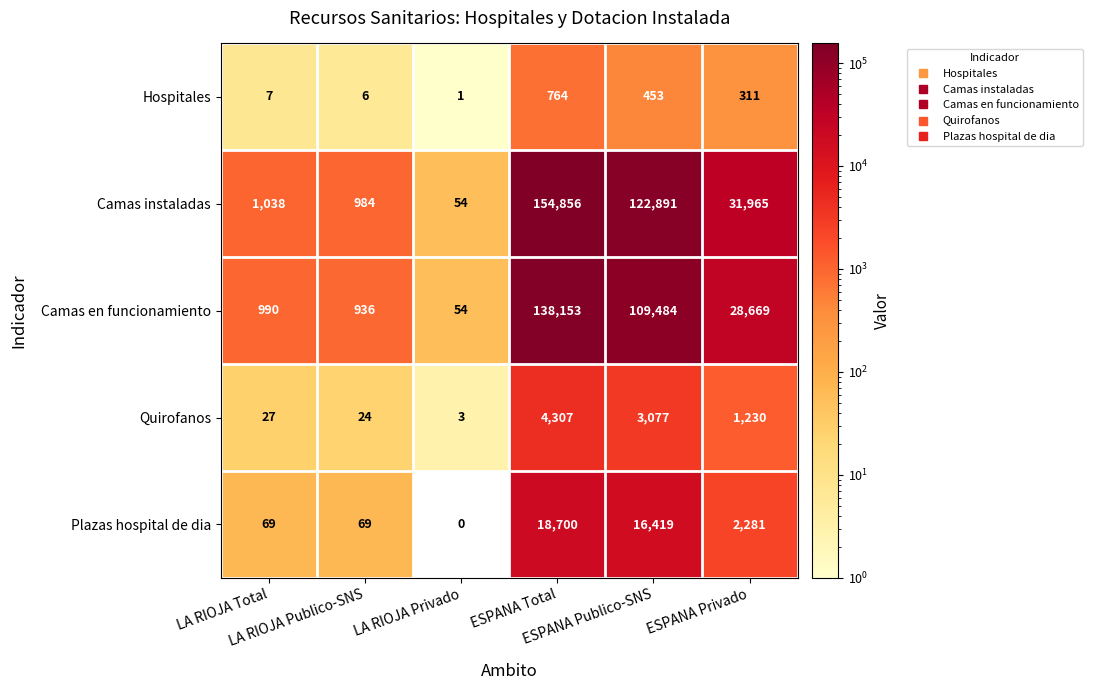

Rank the series by their maximum value, from highest to lowest.

Camas instaladas, Camas en funcionamiento, Plazas hospital de dia, Quirofanos, Hospitales